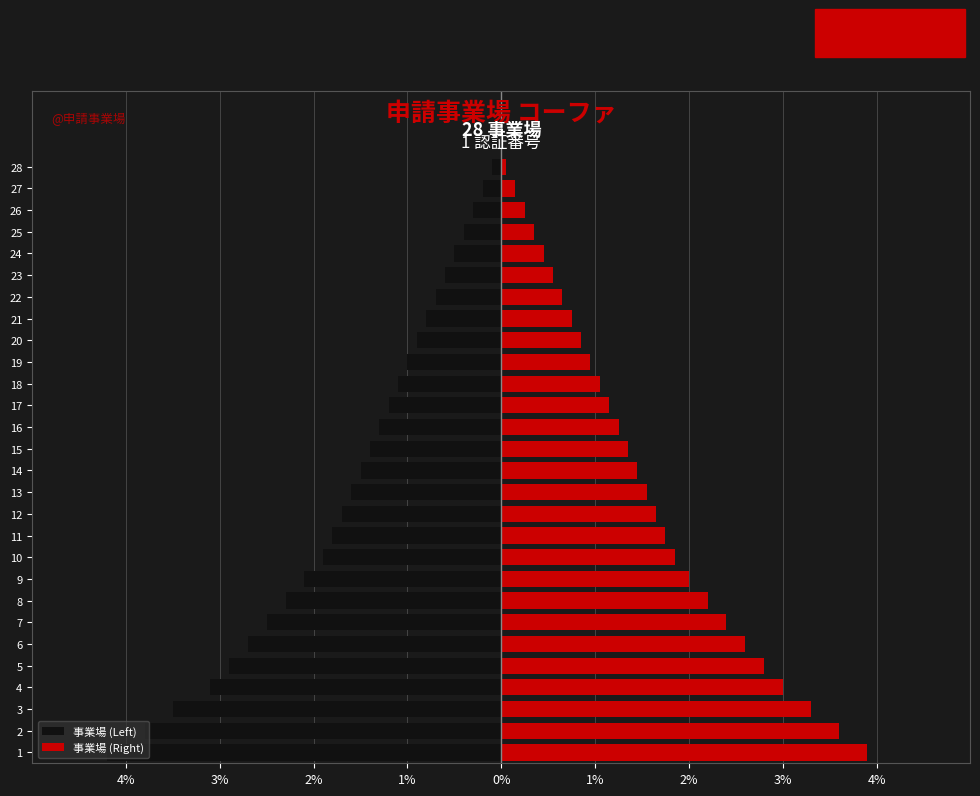

Reading left to right, extract all data points from this chart.

事業場 (Left): -4.2	-3.8	-3.5	-3.1	-2.9	-2.7	-2.5	-2.3	-2.1	-1.9	-1.8	-1.7	-1.6	-1.5	-1.4	-1.3	-1.2	-1.1	-1.0	-0.9	-0.8	-0.7	-0.6	-0.5	-0.4	-0.3	-0.2	-0.1
事業場 (Right): 3.9	3.6	3.3	3.0	2.8	2.6	2.4	2.2	2.0	1.9	1.8	1.6	1.6	1.4	1.4	1.2	1.1	1.1	0.9	0.8	0.8	0.7	0.6	0.5	0.3	0.2	0.1	0.1